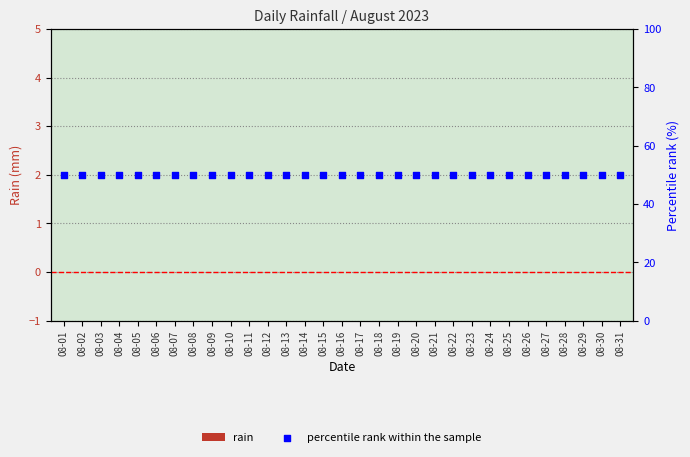

At which category is the sum across all series the highest?

08-01